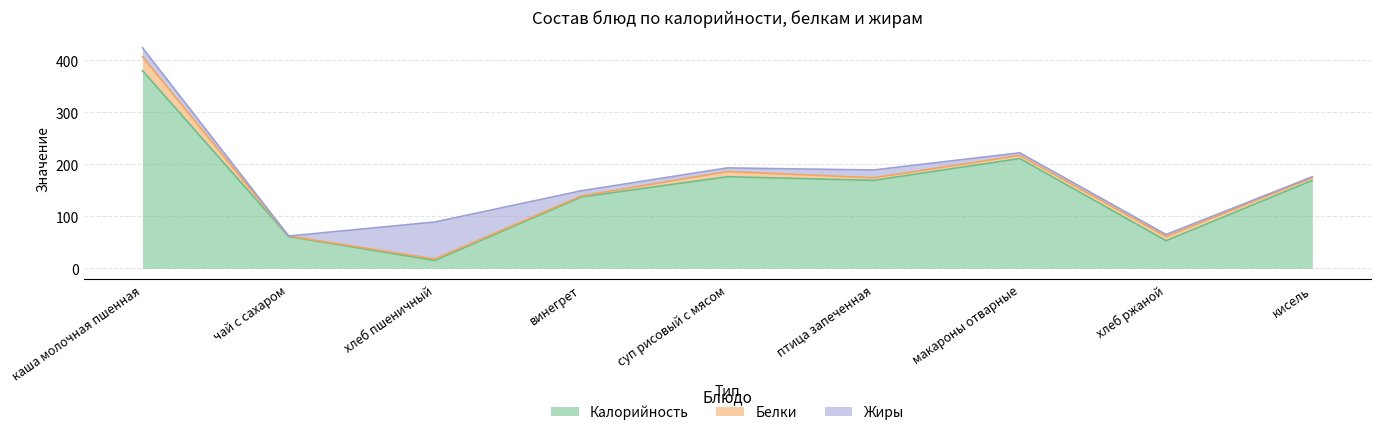

At which label does Жиры reach its minimum?

чай с сахаром